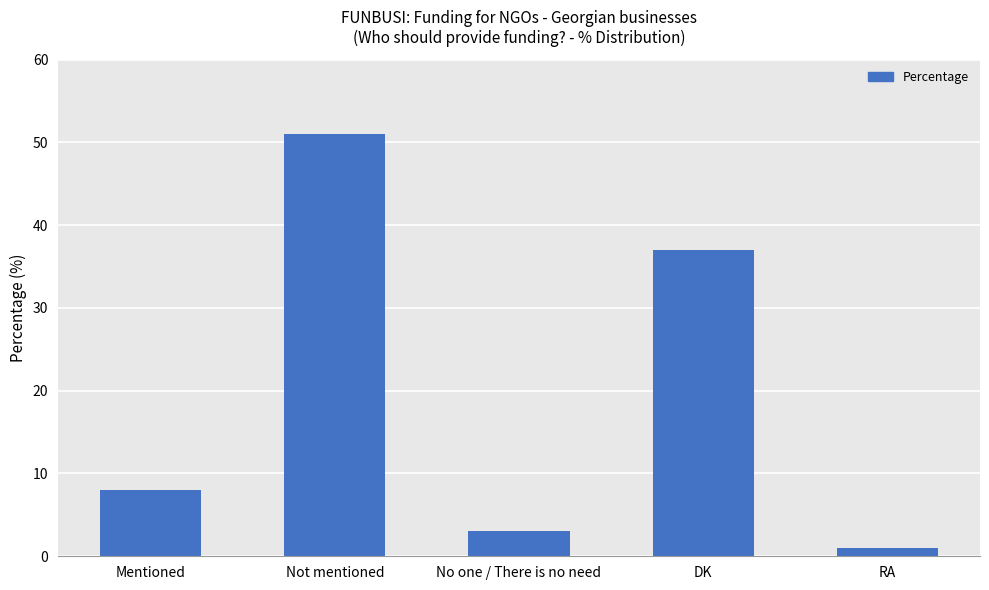

How many bars are there in total?

5